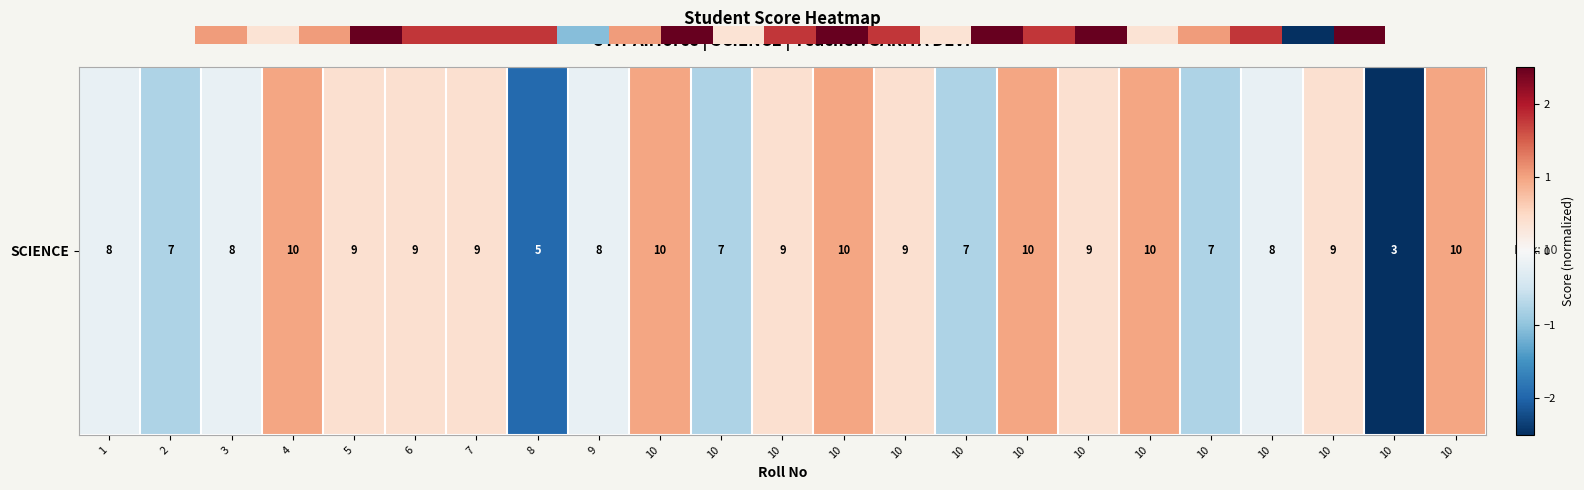

True or false: the data shows -0.8 at 10.

True